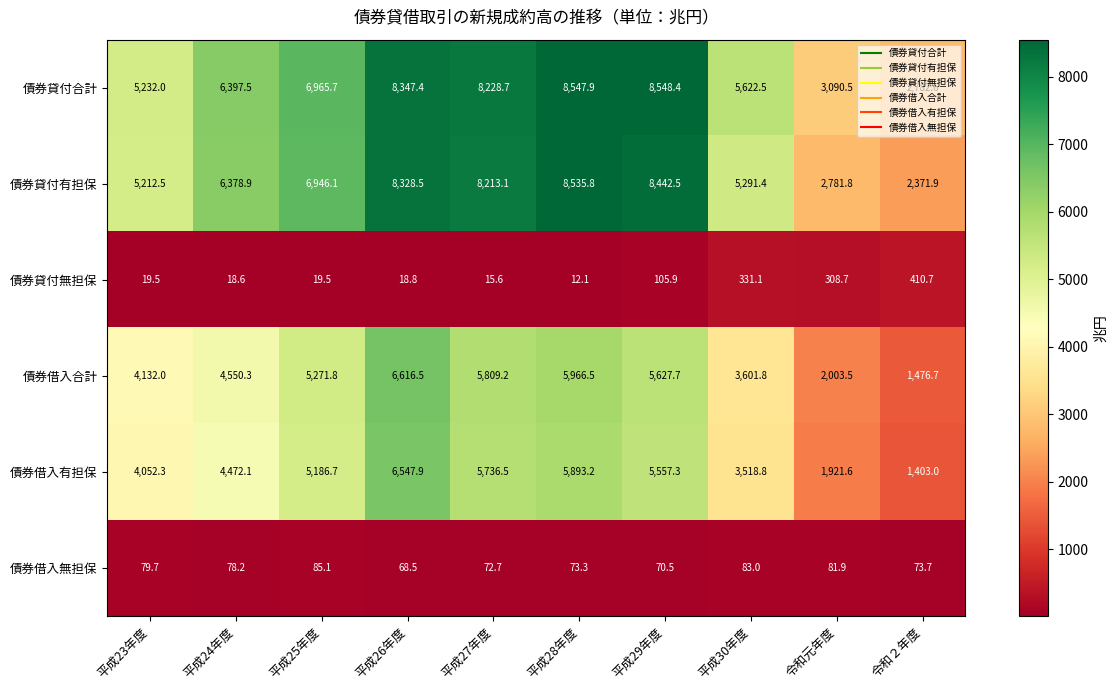

What is the spread (max minus min) of values at 平成25年度?

6946.2